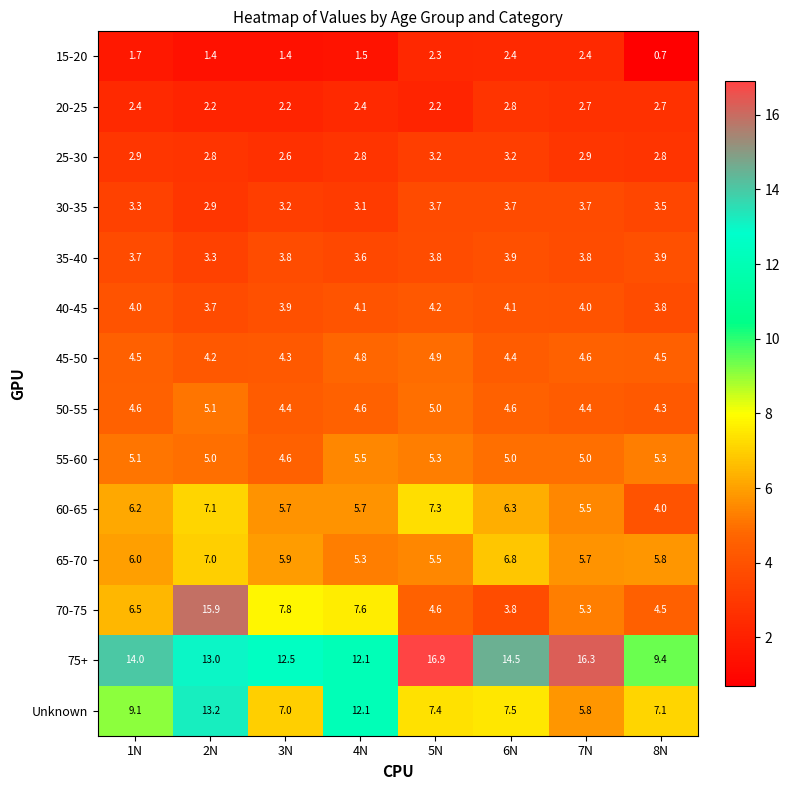

Which category has the lowest value across all series?

8N